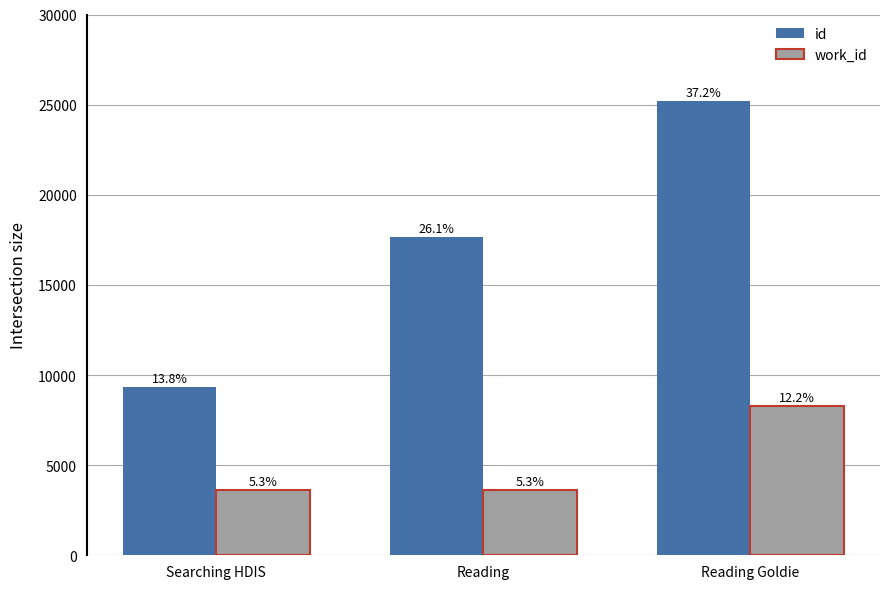

True or false: work_id has a value of 980 at Reading.

False